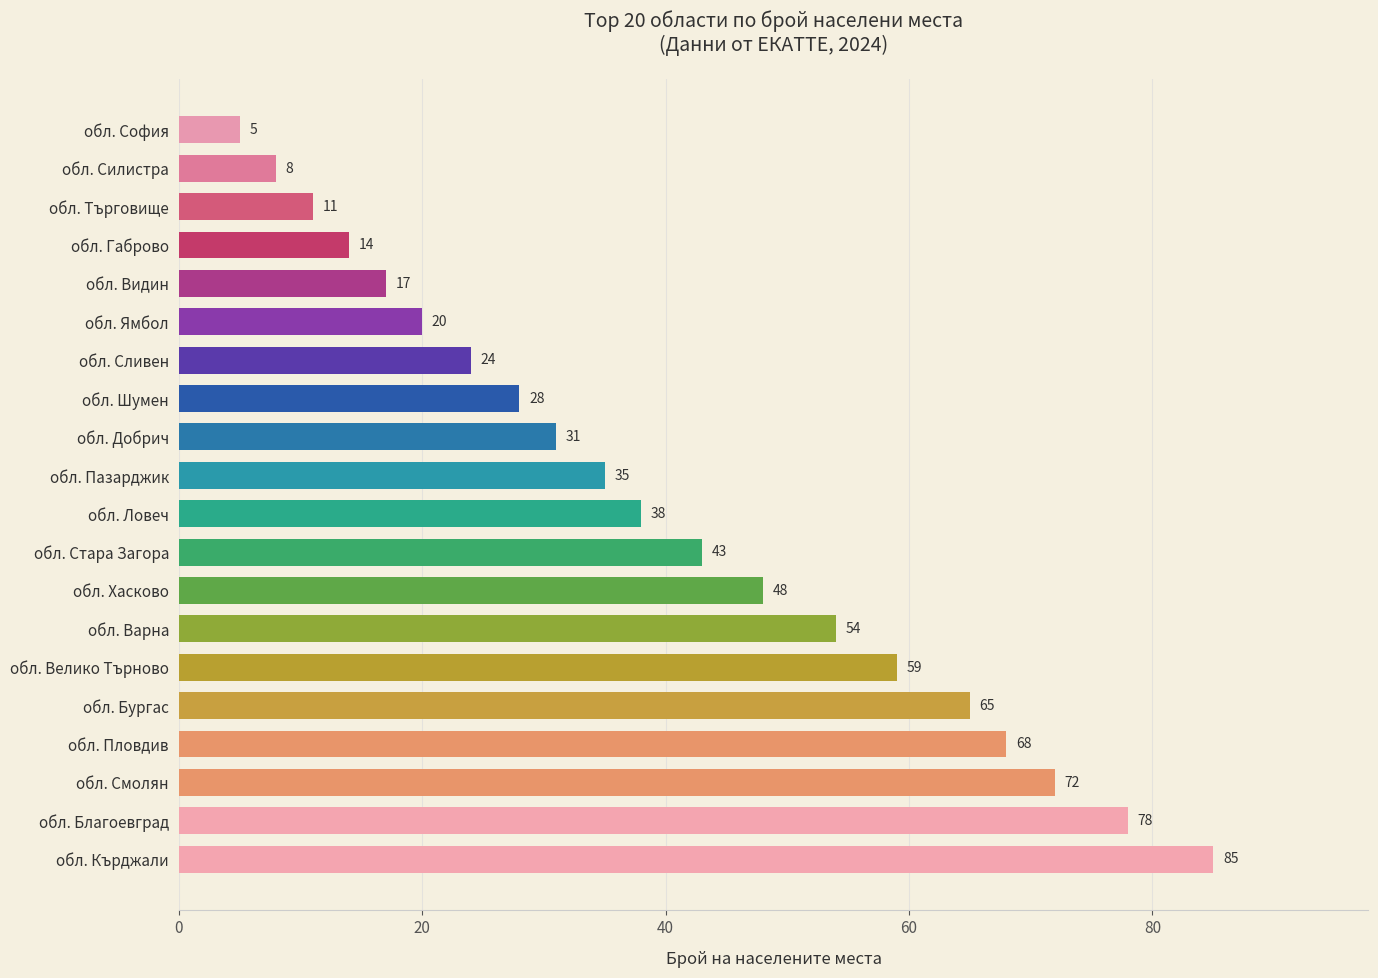

At which category does the chart reach its peak across all series?

обл. Кърджали